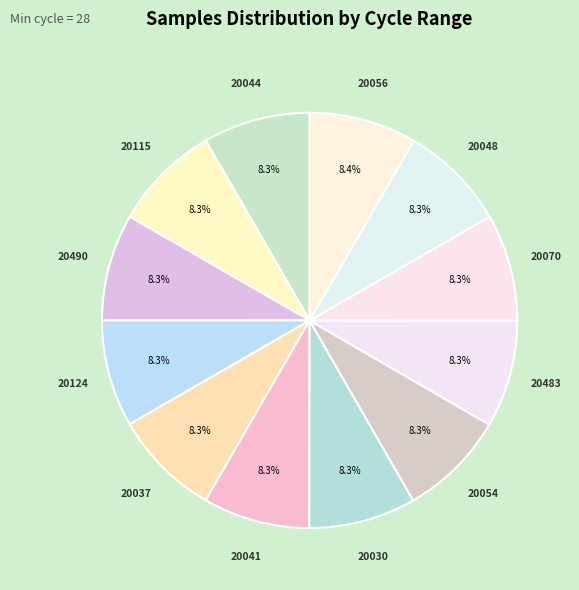

Combined, do 20056 and 20124 account for over 50%?

No